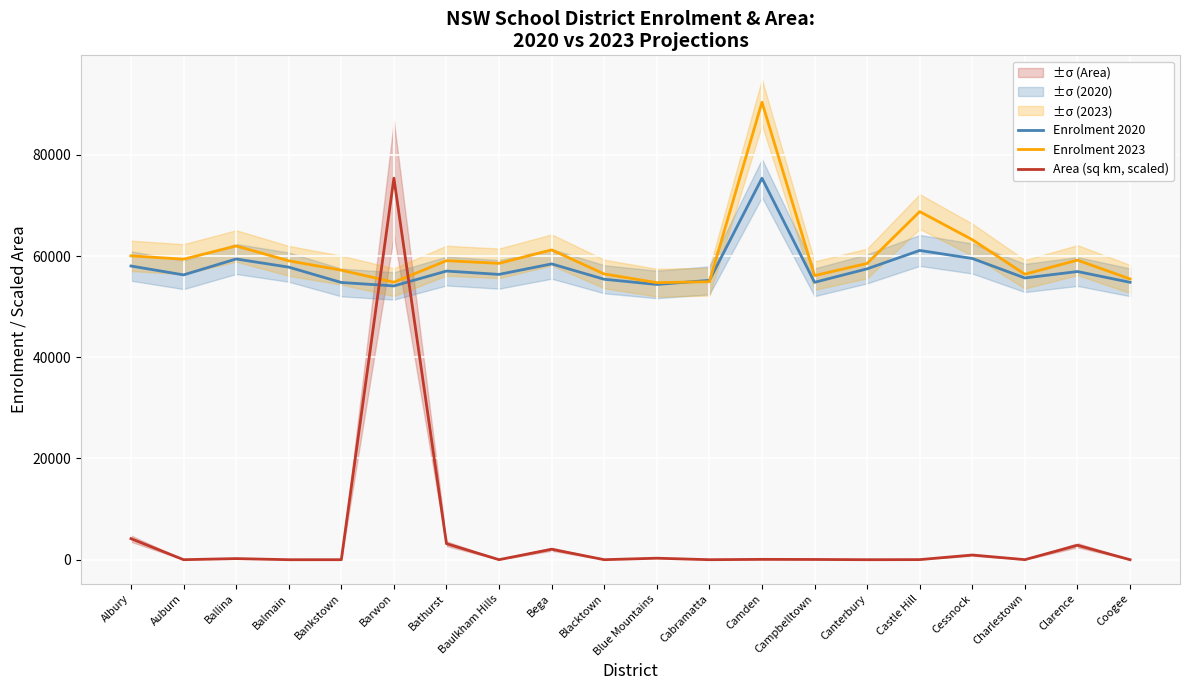

What is the average value of the Enrolment 2020 series?

57645.8